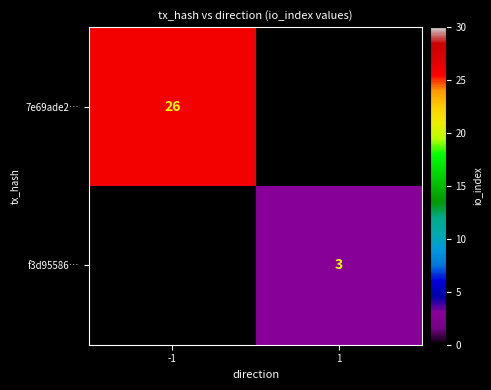

The f3d95586… series shows 4 at 1. True or false?

False